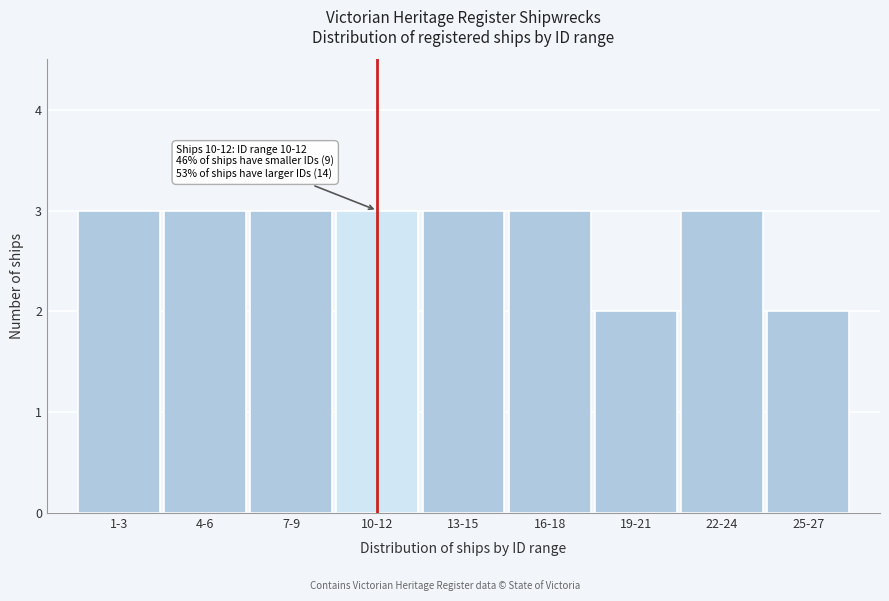

Reading left to right, extract all data points from this chart.

3	3	3	3	3	3	2	3	2